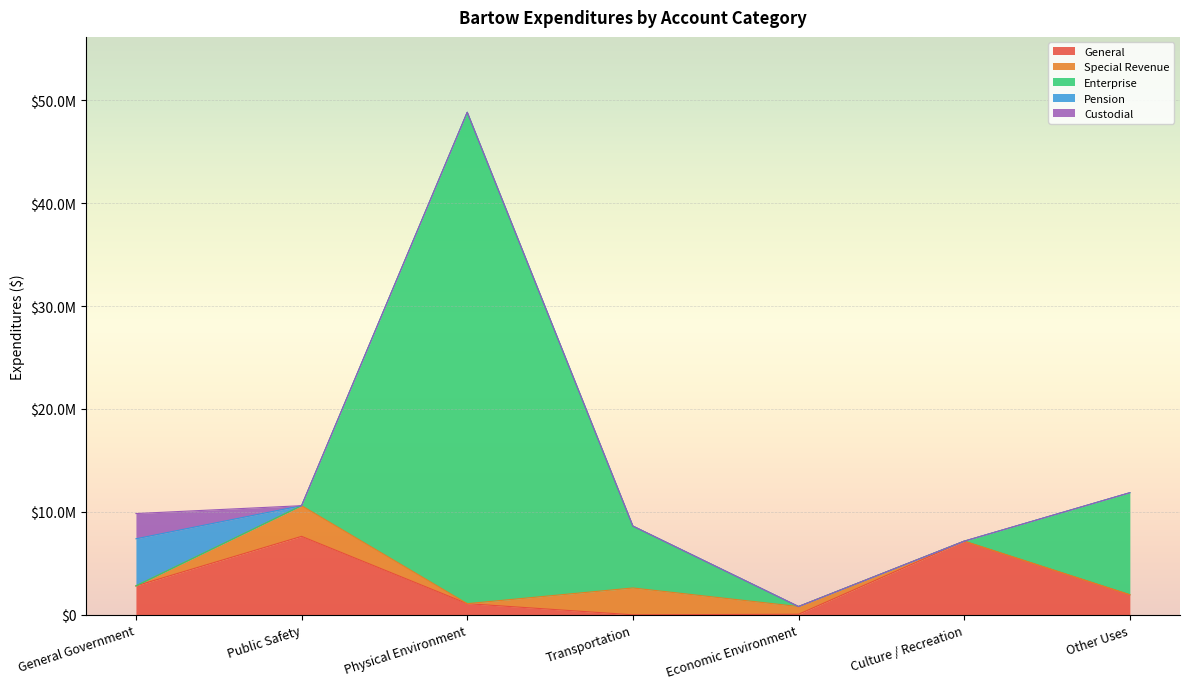

True or false: Total and Enterprise cross at least once.

False